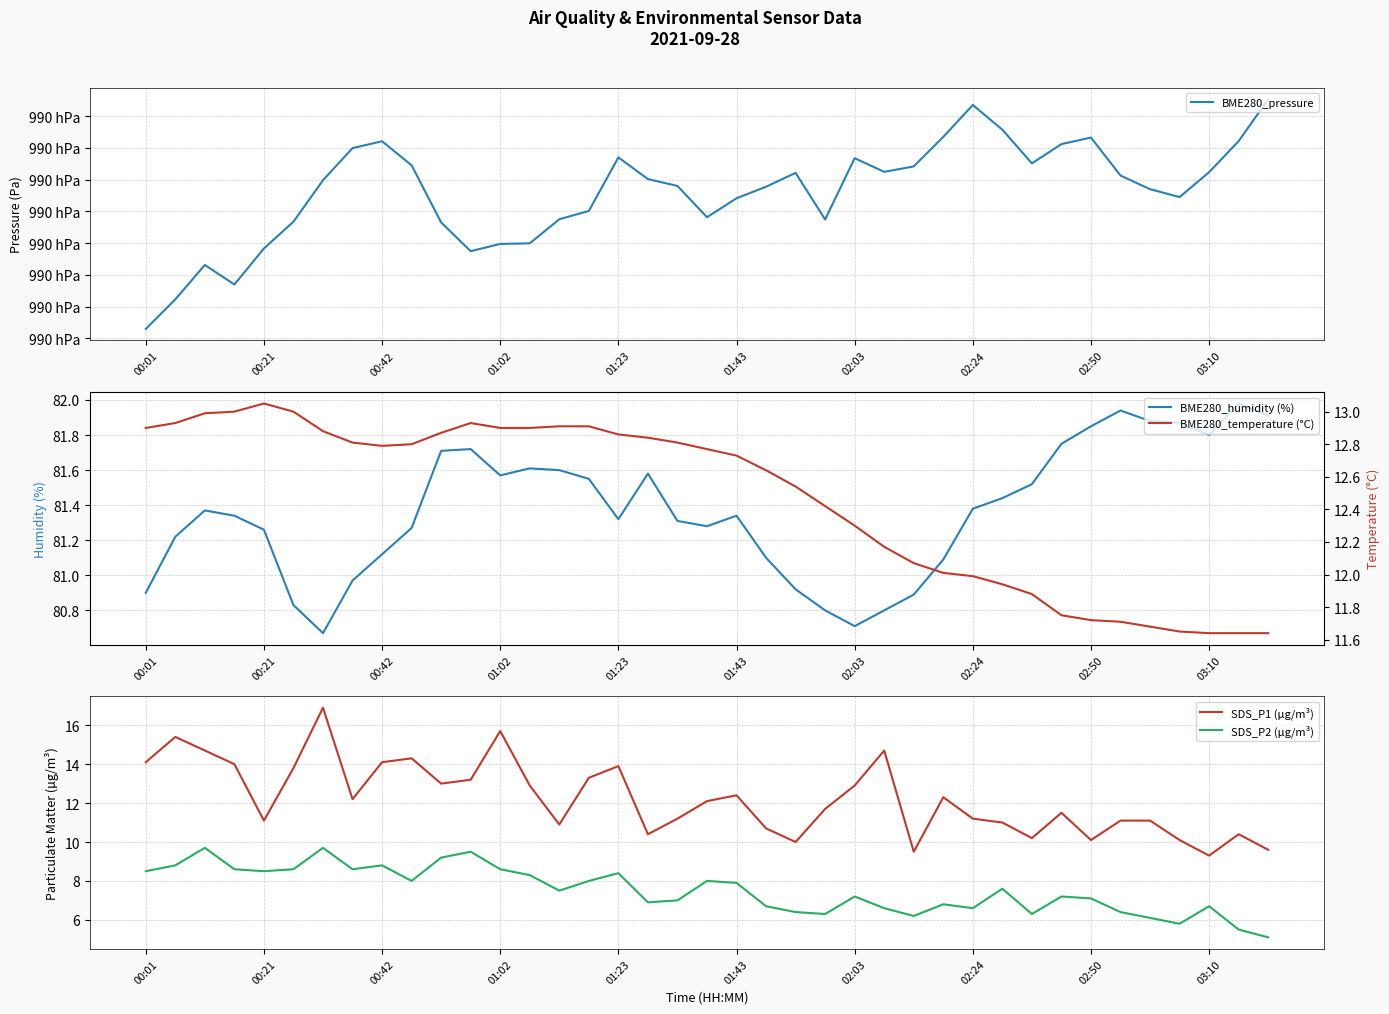

How many data points does each series have?

39